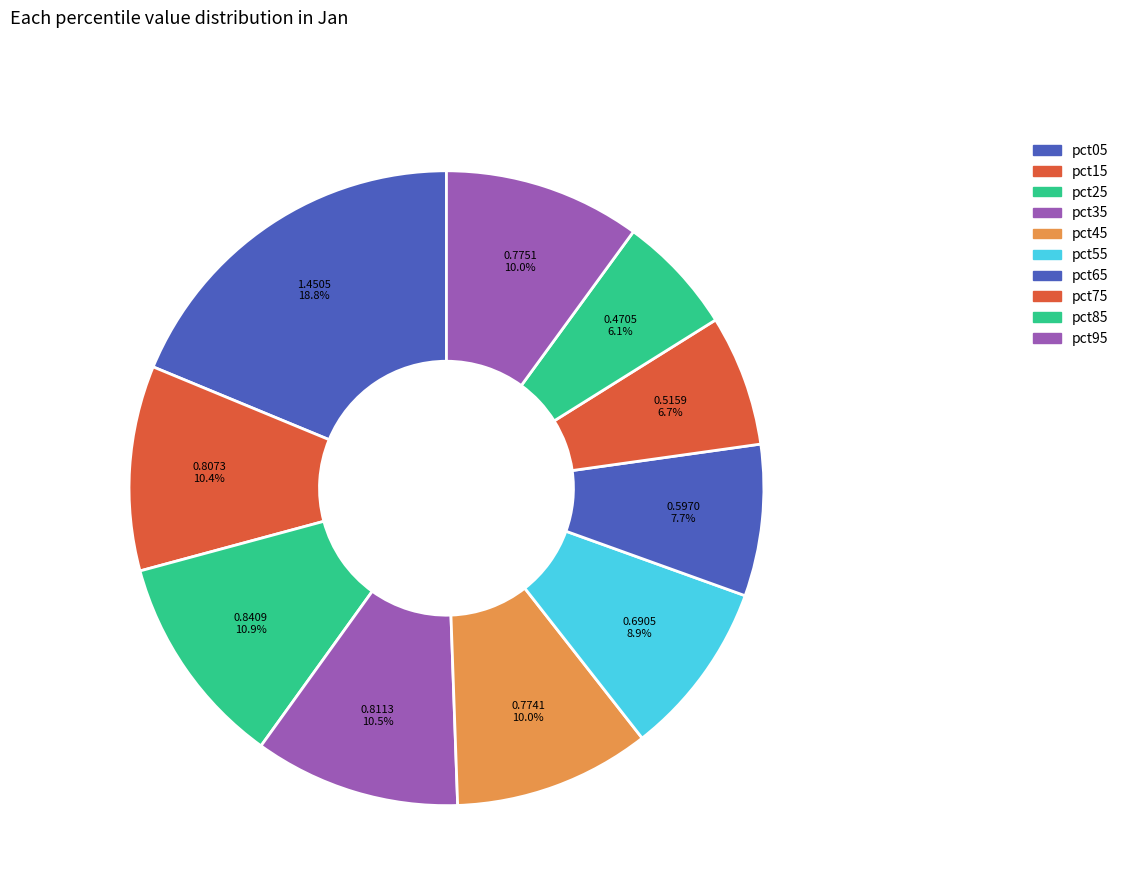

The pct85 slice represents 1% of the pie. True or false?

False